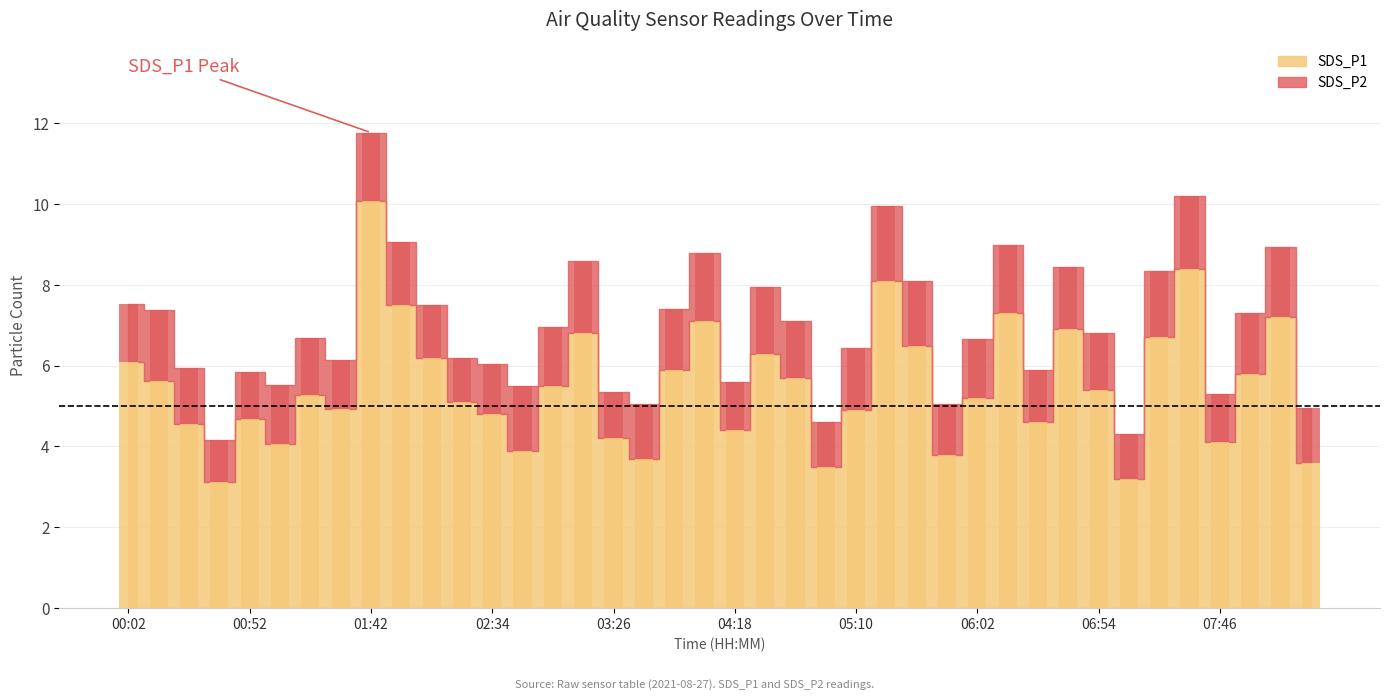

Which series has the largest range (max minus min)?

SDS_P1